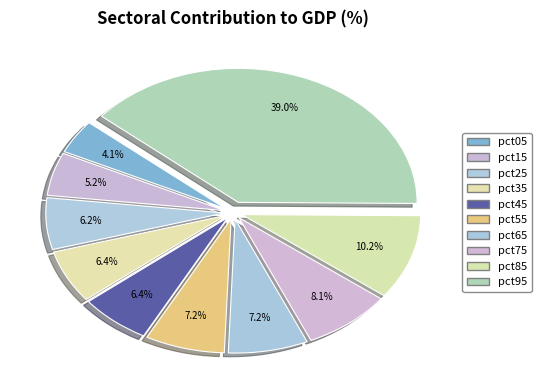

Count the number of slices in the pie.

10